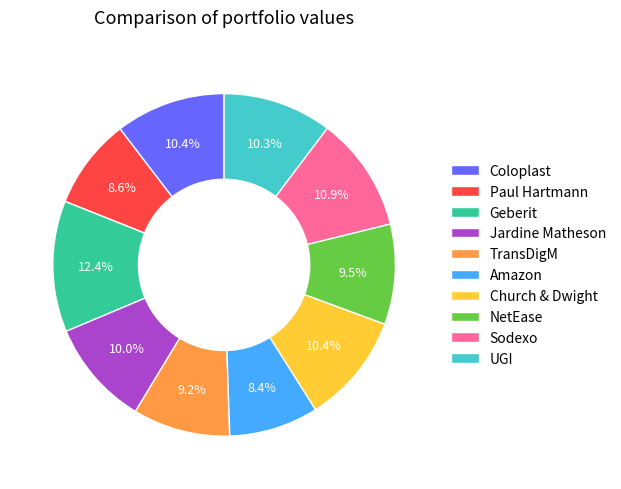

The Paul Hartmann slice represents 9% of the pie. True or false?

True